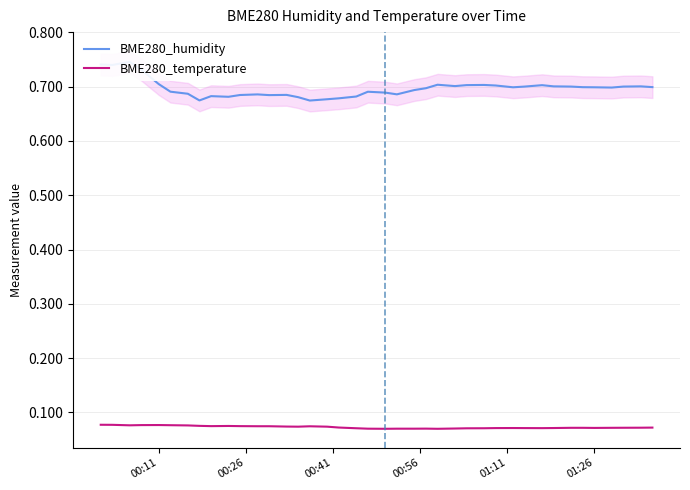

How many interior local peaks does the BME280_humidity series have?

9